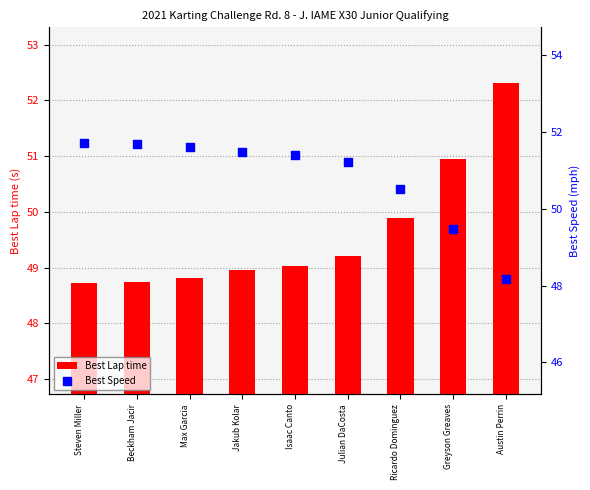

Is the value of Best Lap time at Julian DaCosta greater than the value of Best Speed at Jakub Kolar?

No